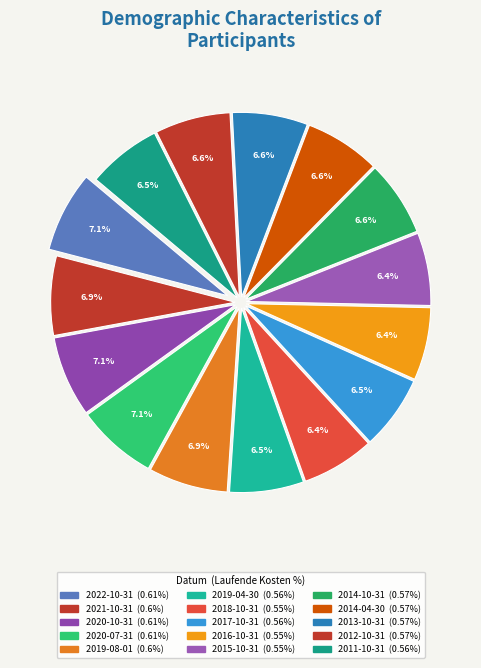

Is there a majority slice in this chart?

No